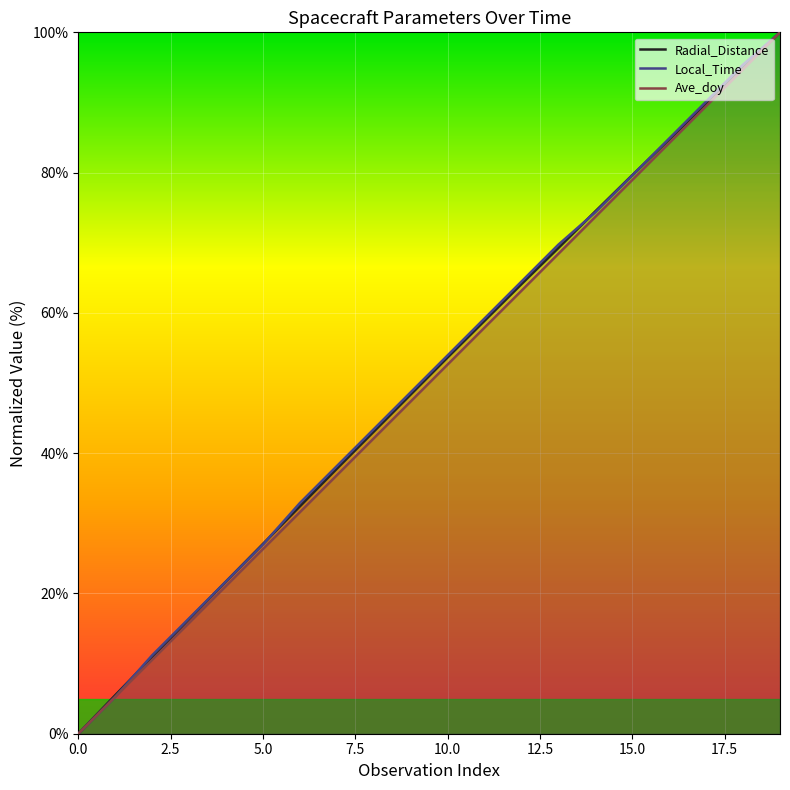

What is the value of the Ave_doy point at the 13th from the left?

63.2